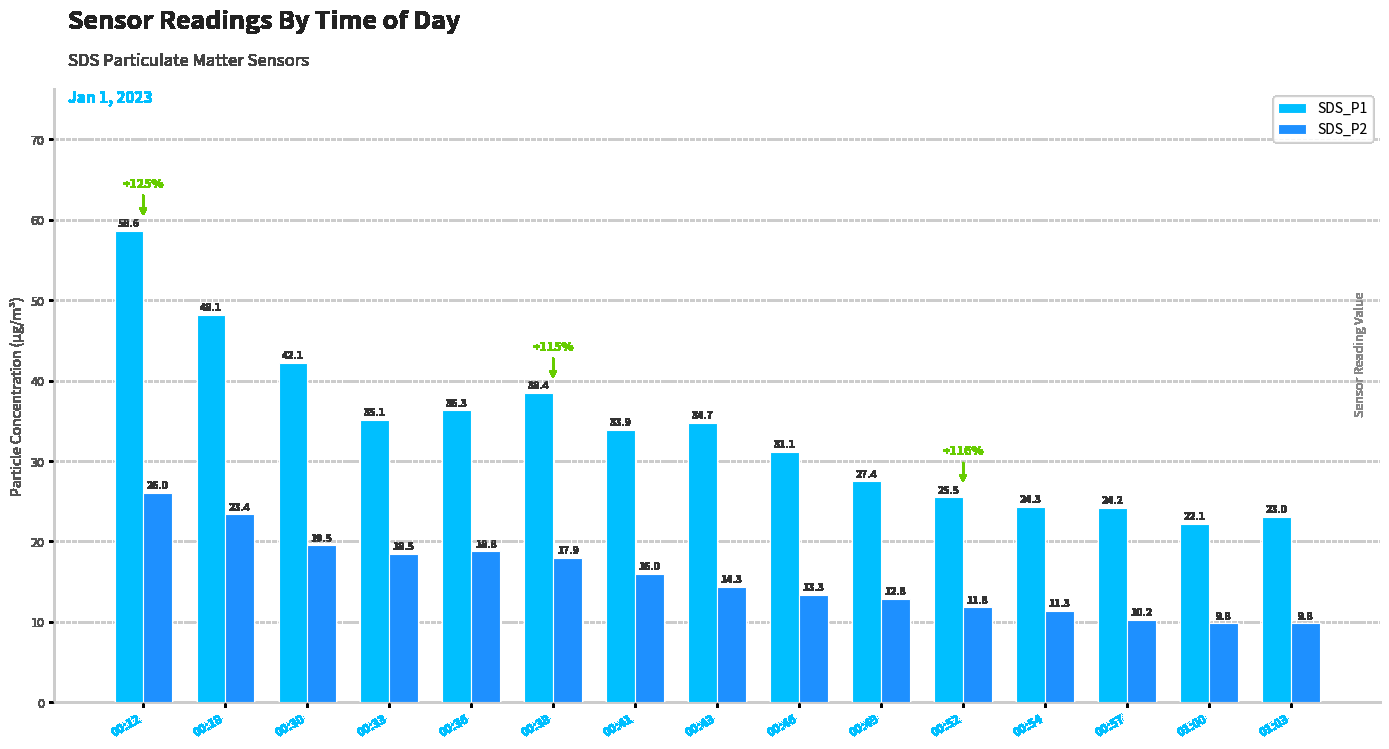

What is the difference between the SDS_P2 values at 00:30 and 00:43?

5.2